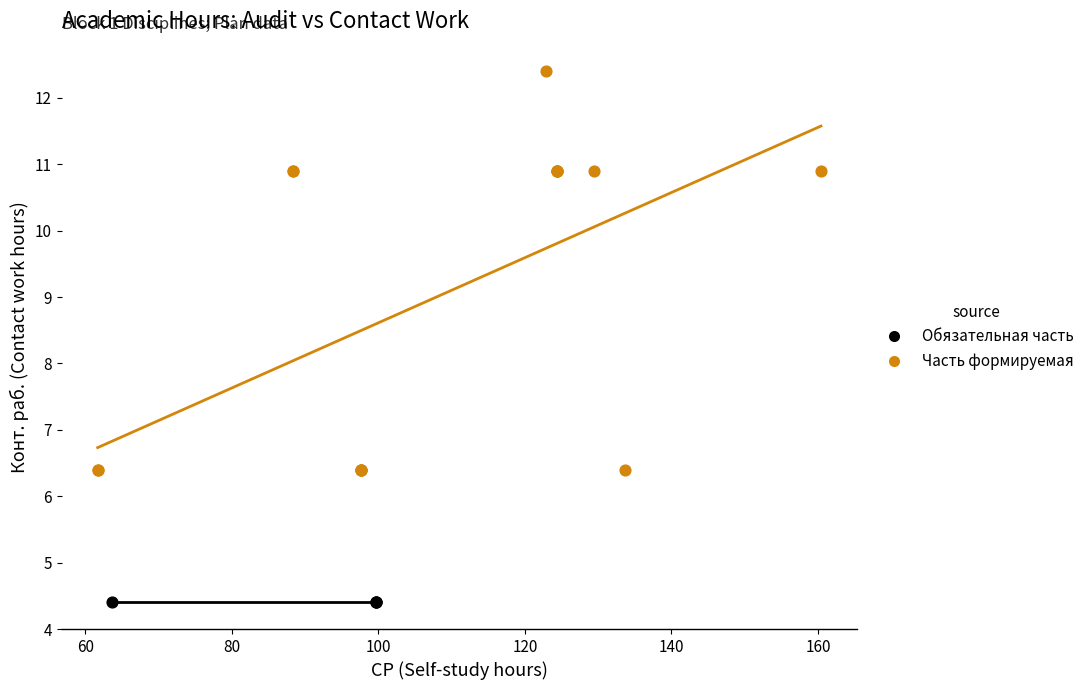

Which series reaches the maximum Y coordinate?

Часть формируемая